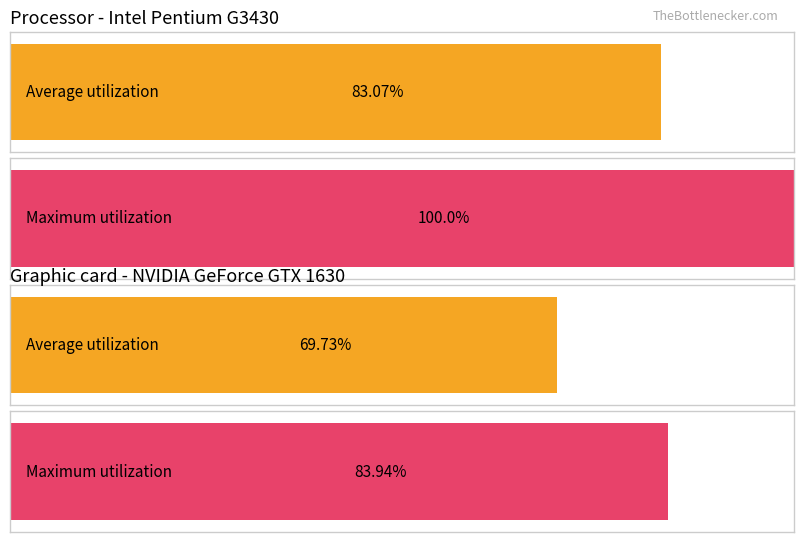

Does the chart contain stacked bars?

No